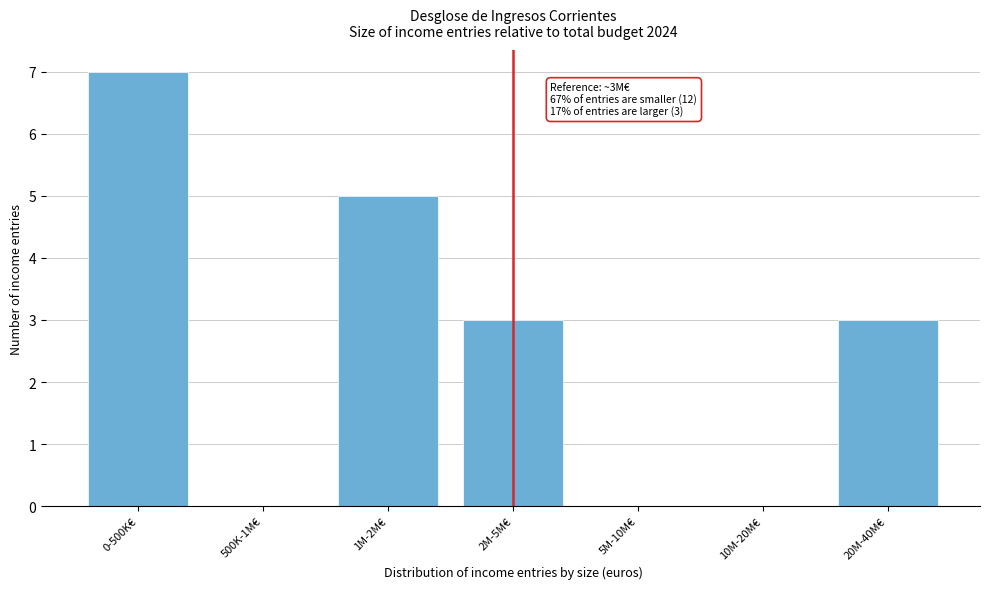

Reading right to left, list all the values displayed in this chart.

20M-40M€=3	10M-20M€=0	5M-10M€=0	2M-5M€=3	1M-2M€=5	500K-1M€=0	0-500K€=7